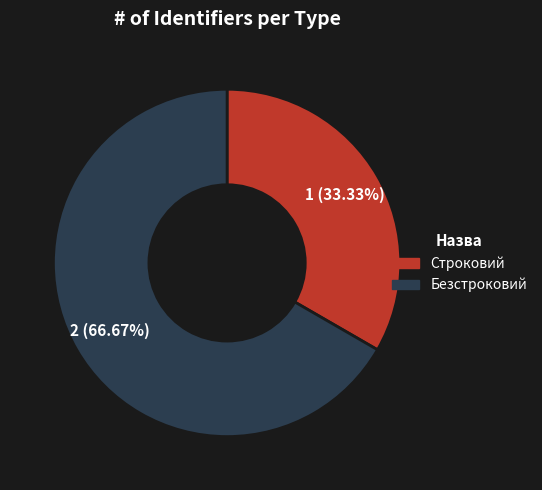

What is the largest slice in the pie chart?

Безстроковий